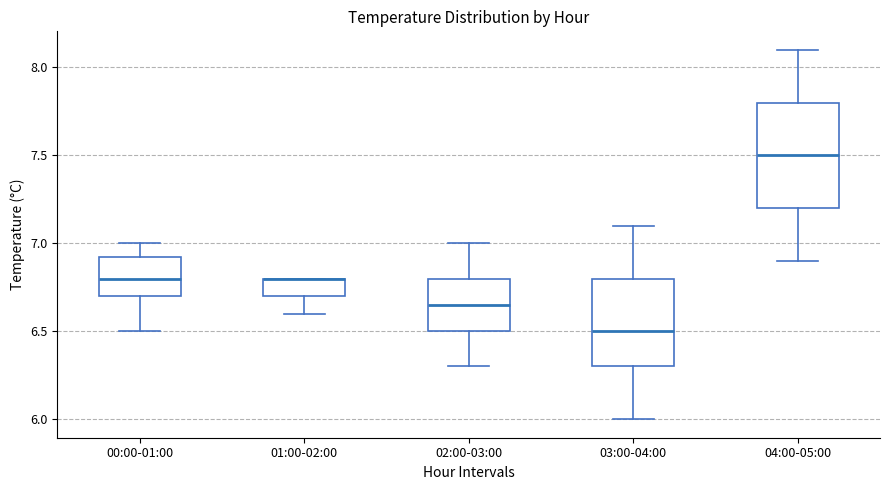

Reading left to right, read every box against the y-axis: the position of its median line, the range the box covers, and the ends of its whiskers. The values are not printed on the chart, so give them approximately, as read against the axis.

00:00-01:00: median 6.80, box 6.70 to 6.95, whiskers 6.50 to 7.00
01:00-02:00: median 6.80 (drawn on the box's upper edge), box 6.70 to 6.80, whiskers 6.60 to 6.80
02:00-03:00: median 6.65, box 6.50 to 6.80, whiskers 6.30 to 7.00
03:00-04:00: median 6.50, box 6.30 to 6.80, whiskers 6.00 to 7.10
04:00-05:00: median 7.50, box 7.20 to 7.80, whiskers 6.90 to 8.10